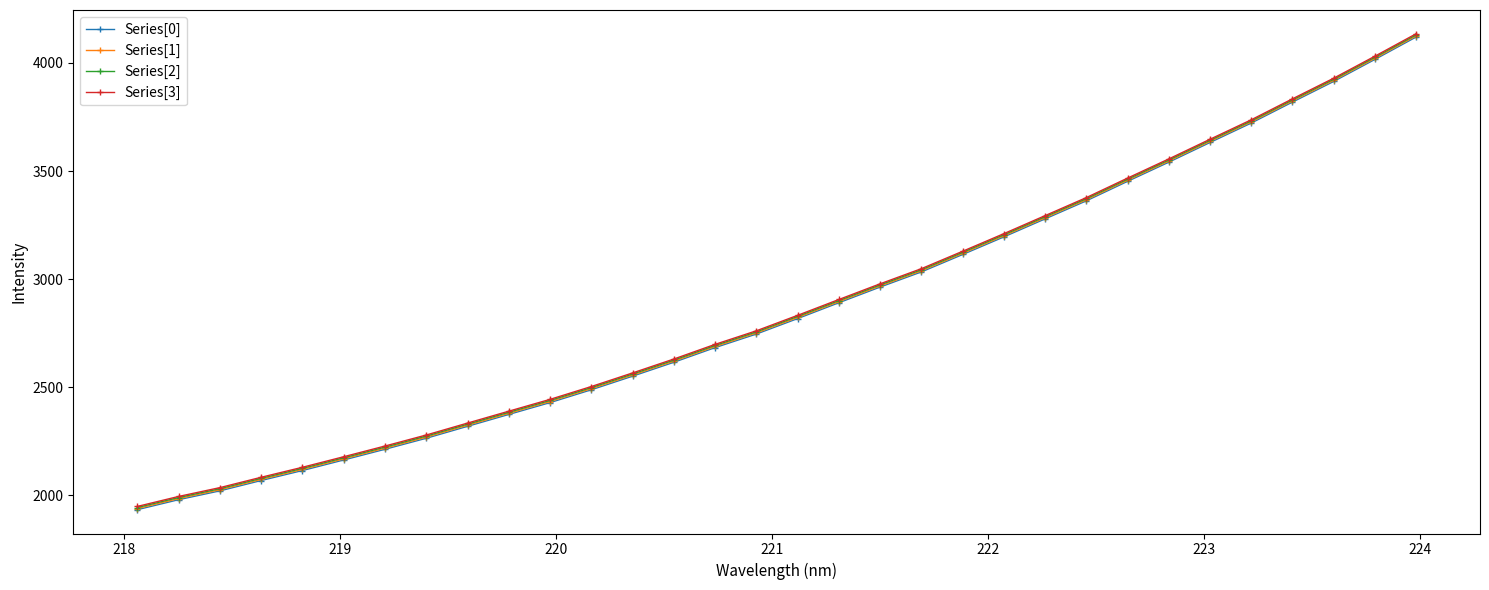

What is the maximum value shown in the chart?

4134.8